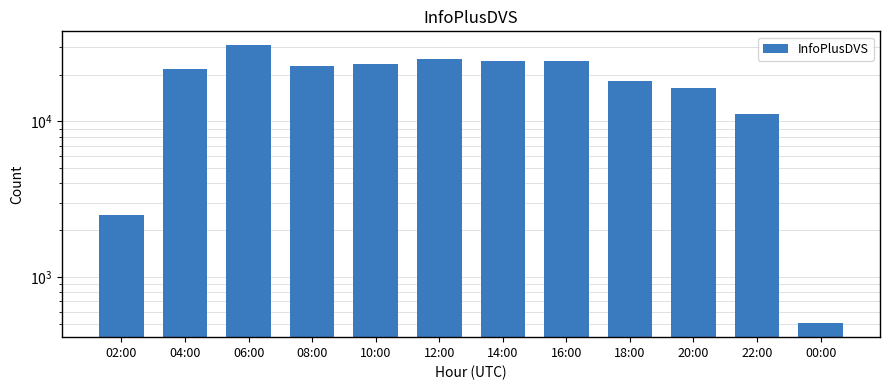

Reading left to right, transcribe all the data shown in this chart.

2506	21847	30914	22683	23489	25265	24396	24425	18272	16365	11222	505